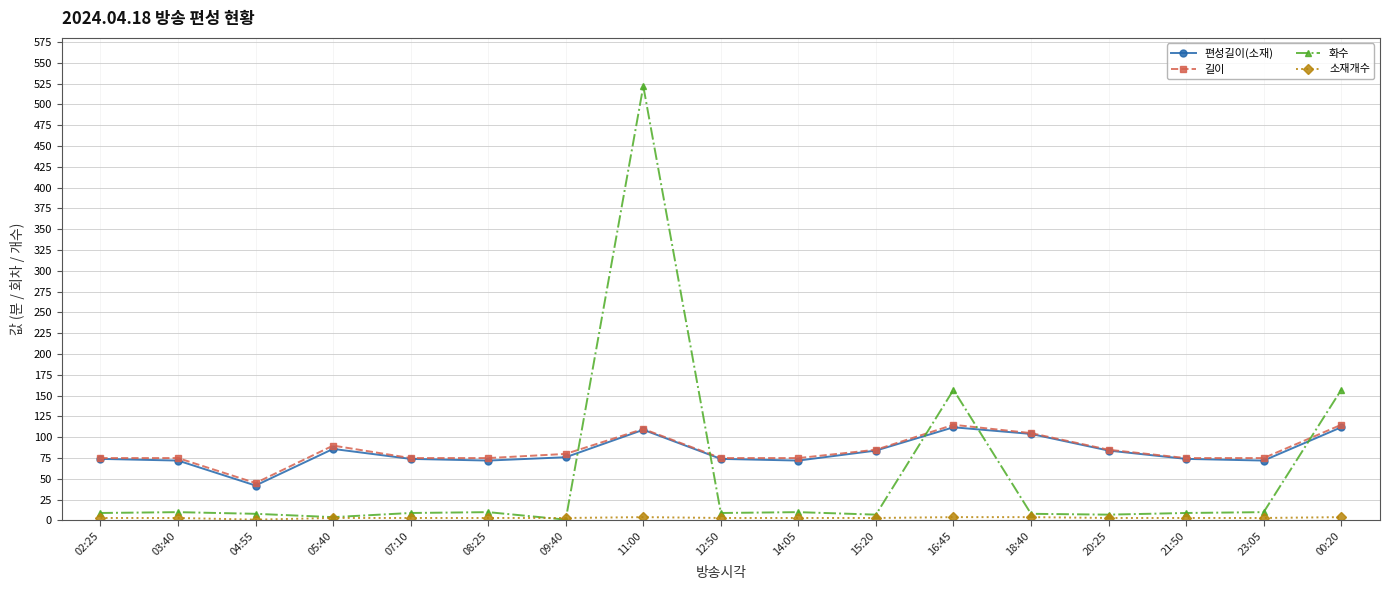

What is the label of the 9th point from the right?

12:50